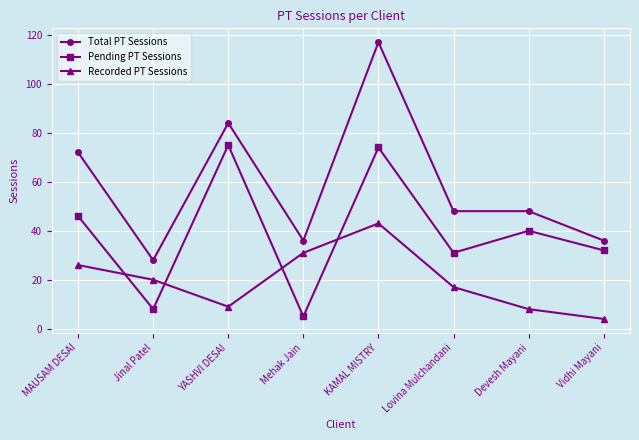

At which label does Total PT Sessions reach its peak?

KAMAL MISTRY